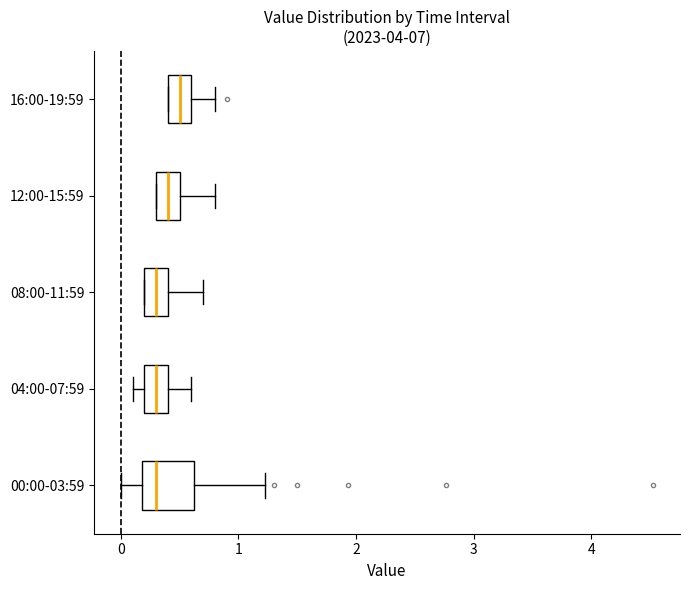

Where does the right whisker of the box for 08:00-11:59 end on the x-axis? The values are not printed on the chart, so give them approximately, as read against the axis.

0.7